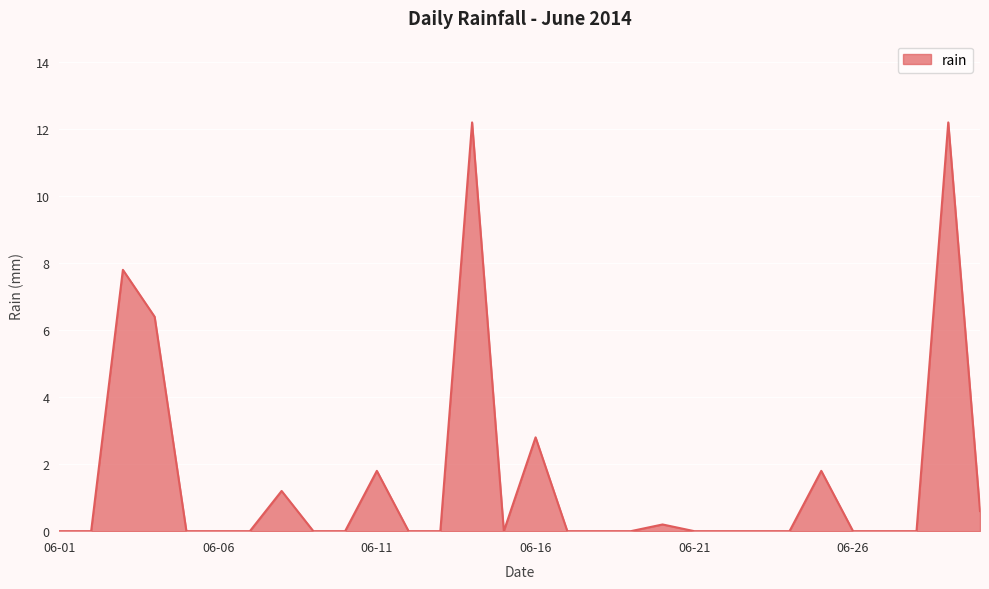

Reading left to right, transcribe all the data shown in this chart.

0.0	0.0	7.8	6.4	0.0	0.0	0.0	1.2	0.0	0.0	1.8	0.0	0.0	12.2	0.0	2.8	0.0	0.0	0.0	0.2	0.0	0.0	0.0	0.0	1.8	0.0	0.0	0.0	12.2	0.6